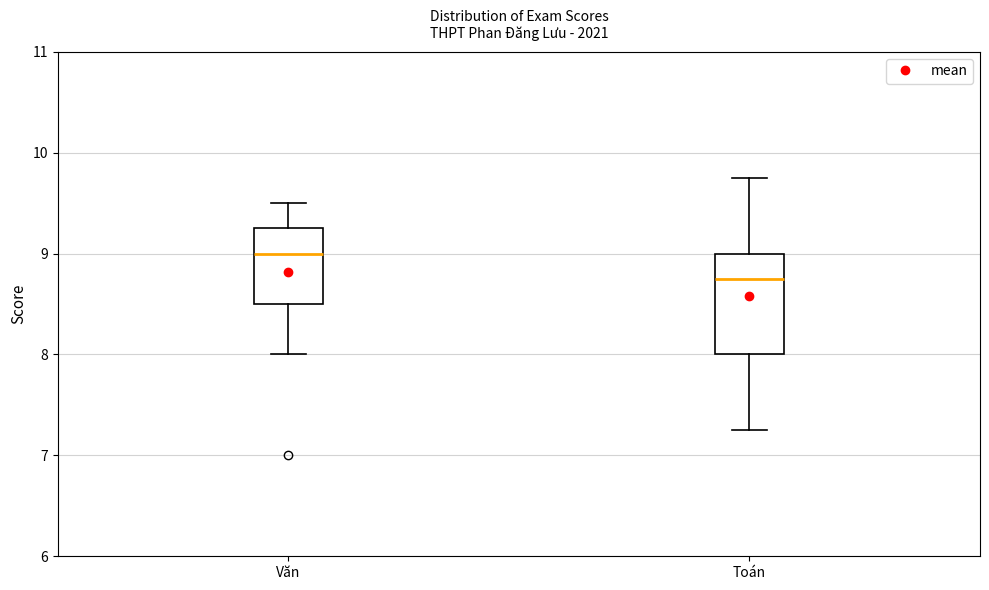

Where does the upper whisker of the box for Văn end on the y-axis? The values are not printed on the chart, so give them approximately, as read against the axis.

9.5